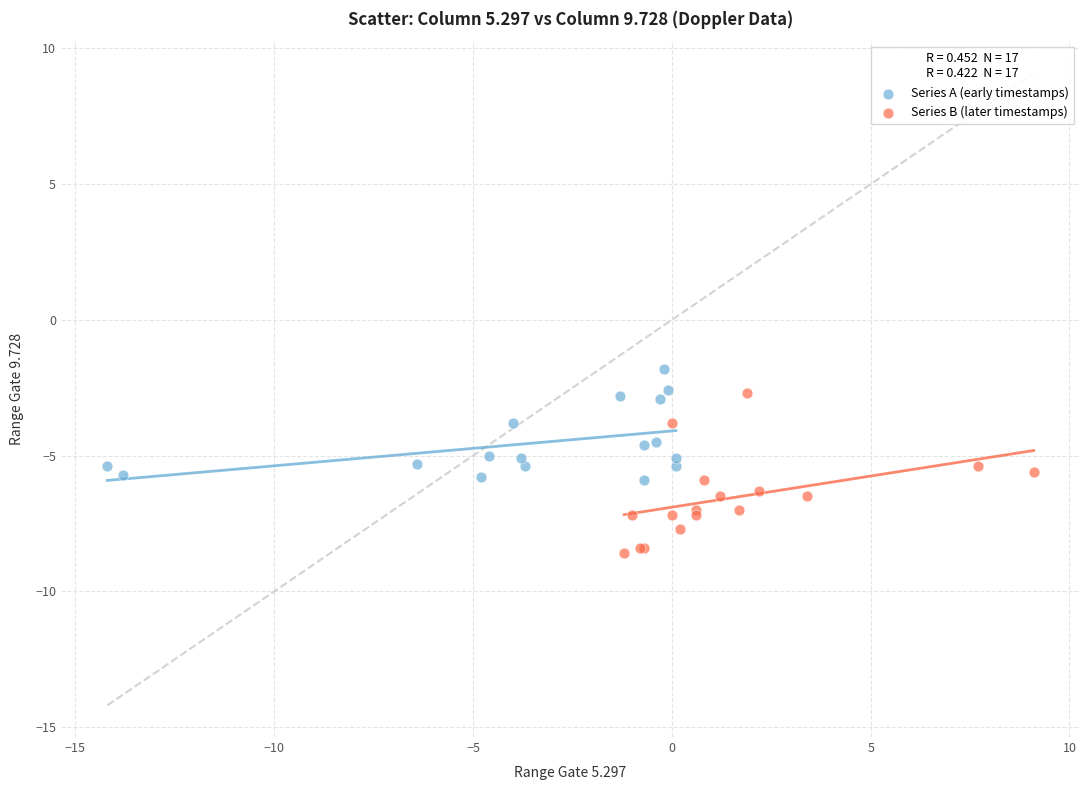

Which series contains the highest Y value?

Series A (early timestamps)